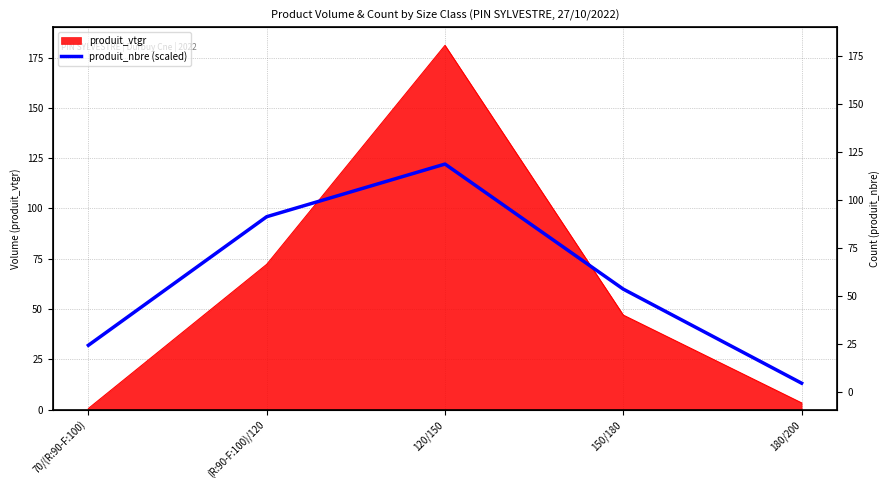

How many interior local peaks (higher than both neighbors) does the data have?

1